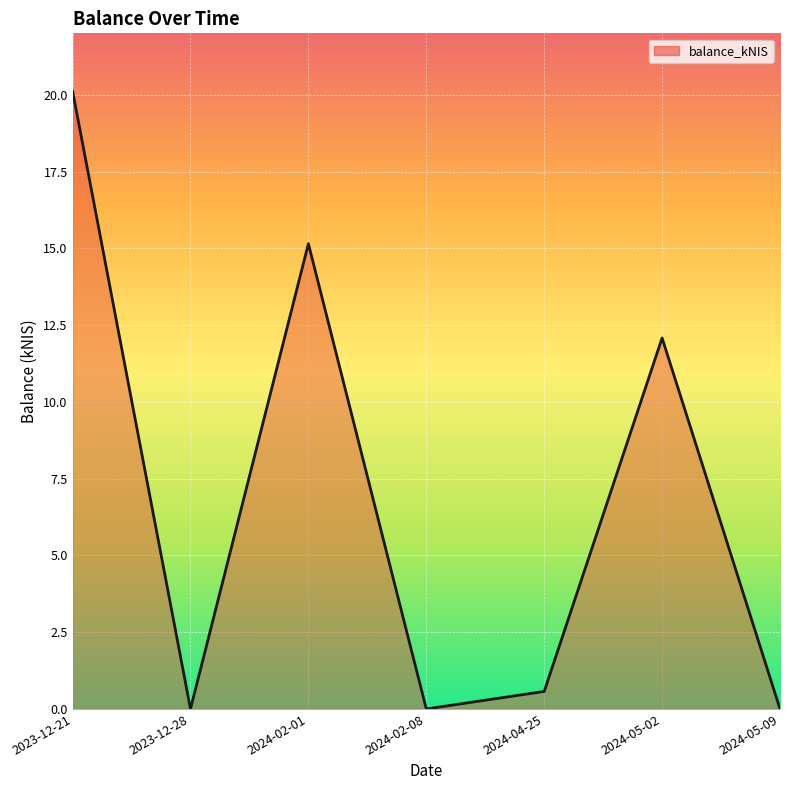

Where is the data nearest to the value 10?

2024-05-02